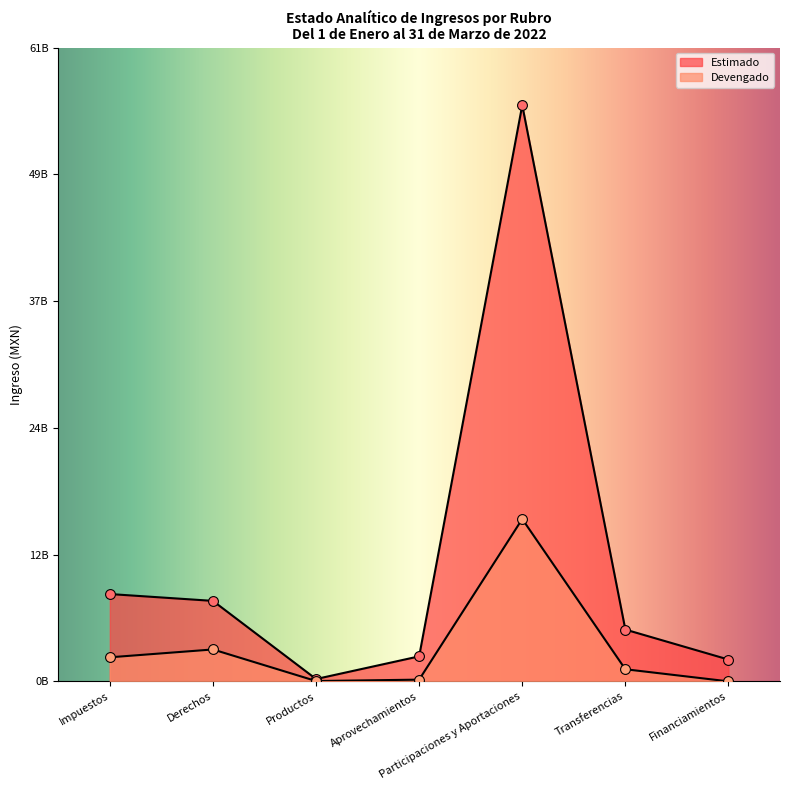

Which series has the widest spread of Y values?

Estimado